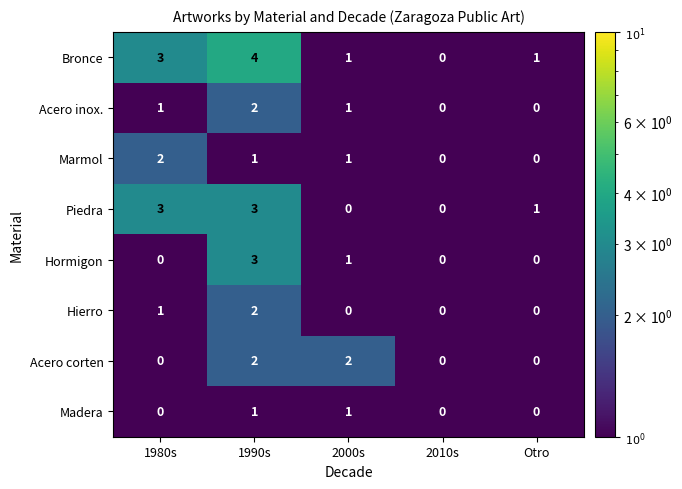

Between 1980s and 2000s, which series saw the biggest shift?

Piedra